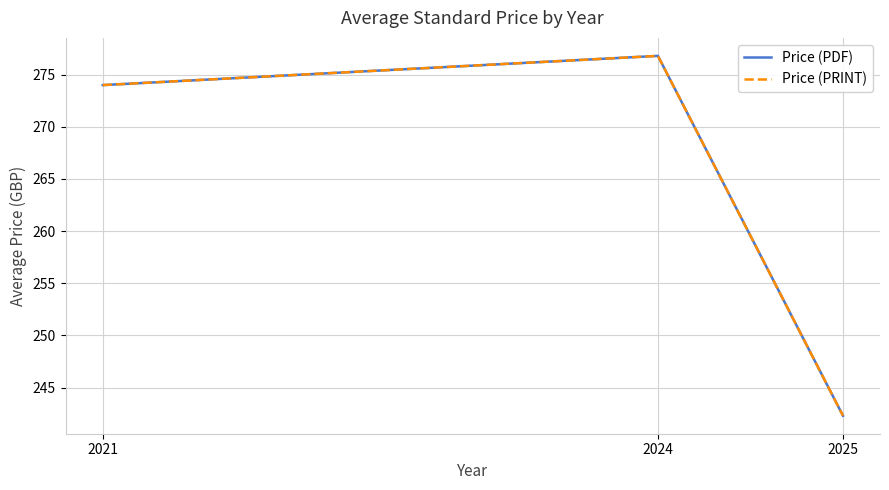

List the labels in order of Price (PRINT) value, largest first.

2024, 2021, 2025